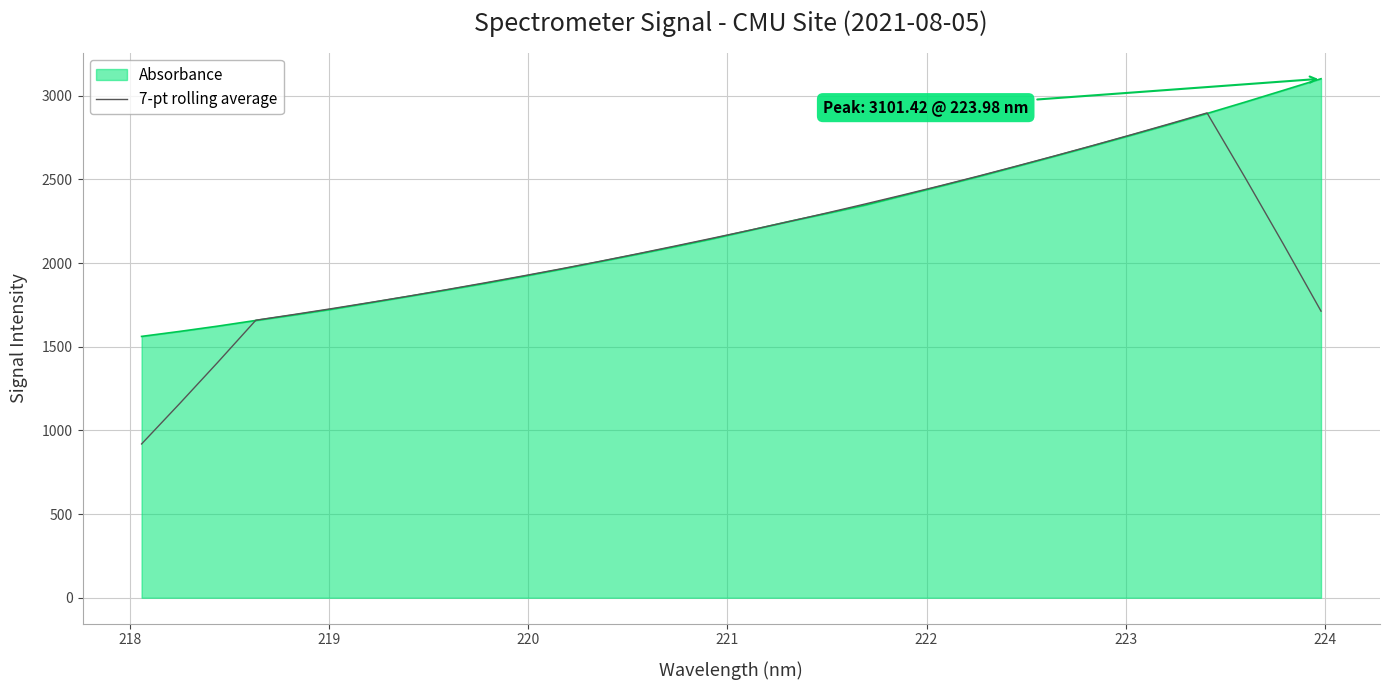

Which series has the largest range (max minus min)?

7-pt rolling average